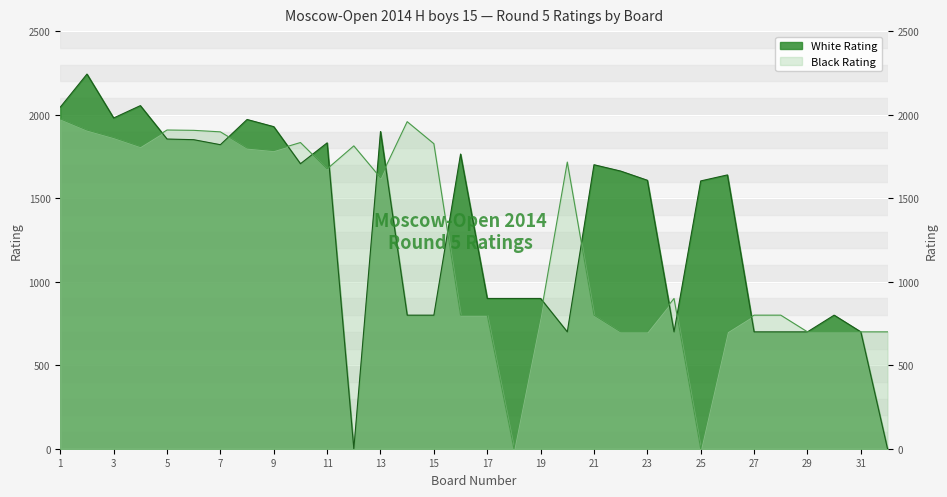

Between which two adjacent categories do White Rating and Black Rating first intersect?

4 and 5